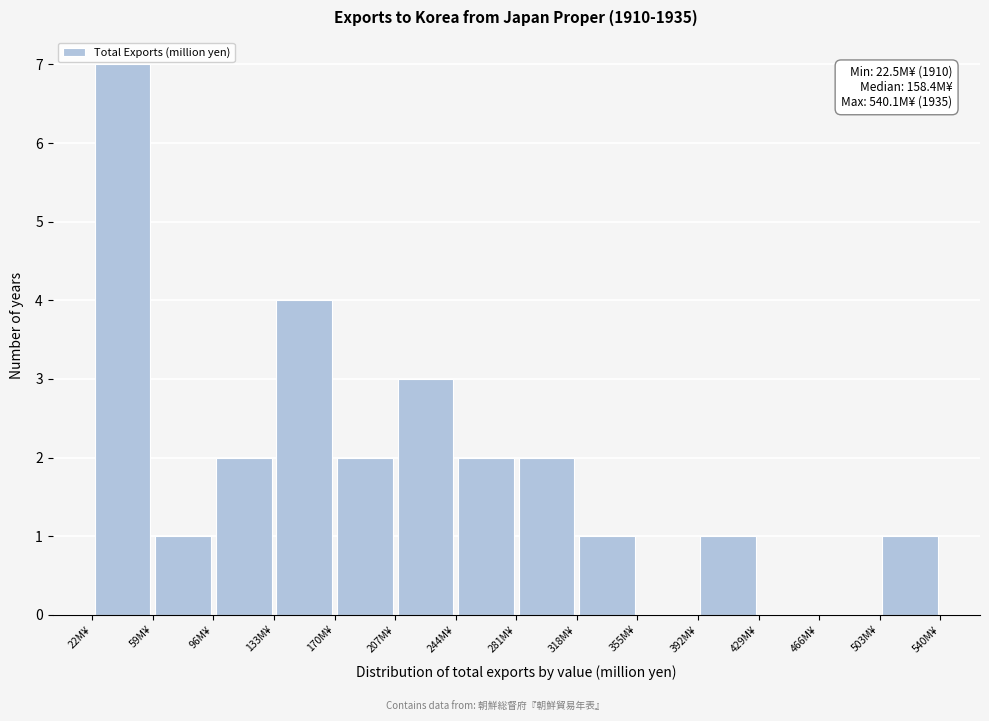

Which range on the x-axis has the tallest bar?

25 to 60